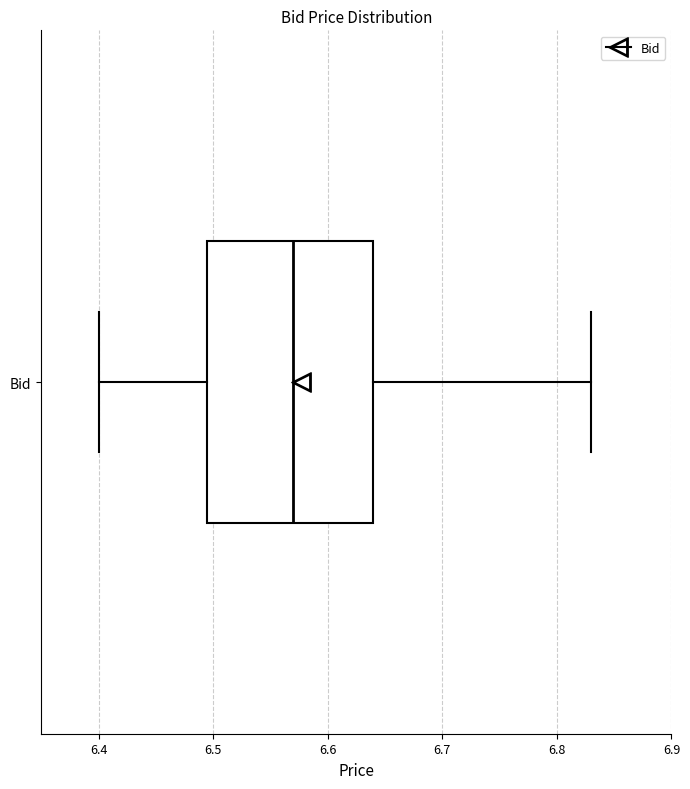

Read this box plot against the x-axis: the position of the median line, the range covered by the box, and the ends of both whiskers. The values are not printed on the chart, so give them approximately, as read against the axis.

median 6.57, box 6.50 to 6.64, whiskers 6.40 to 6.83